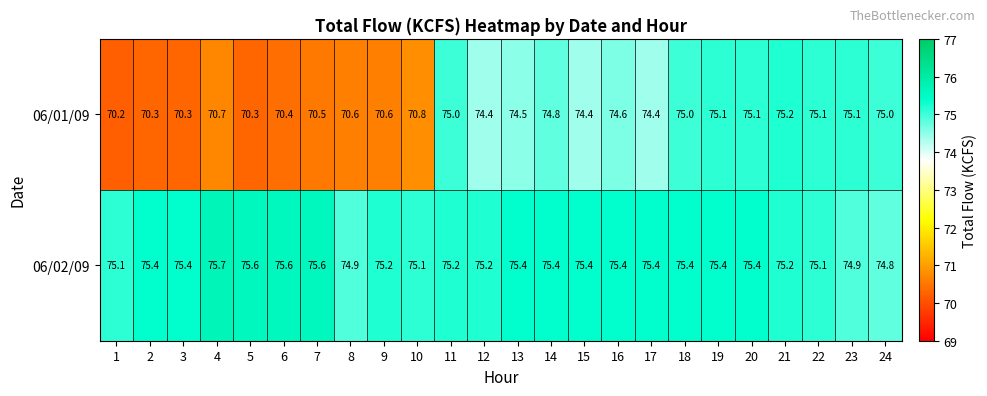

What is the difference between the highest and lowest values at 19?

0.3